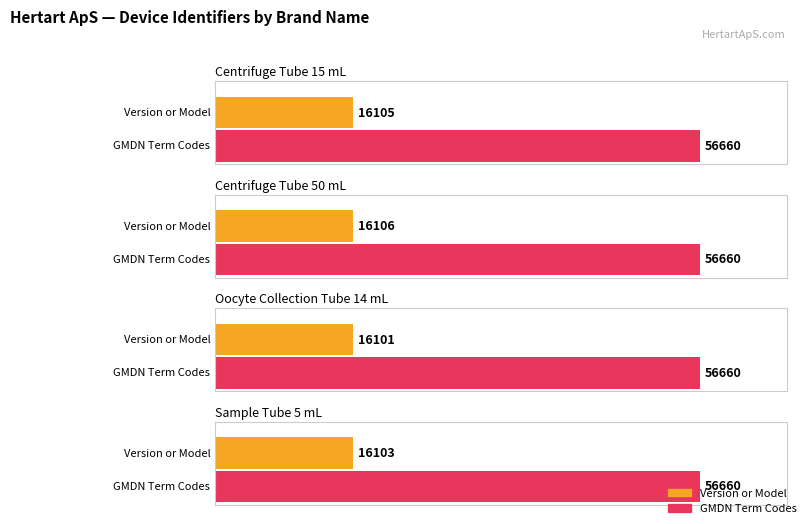

List the series in order of their overall mean, lowest first.

Version or Model, GMDN Term Codes